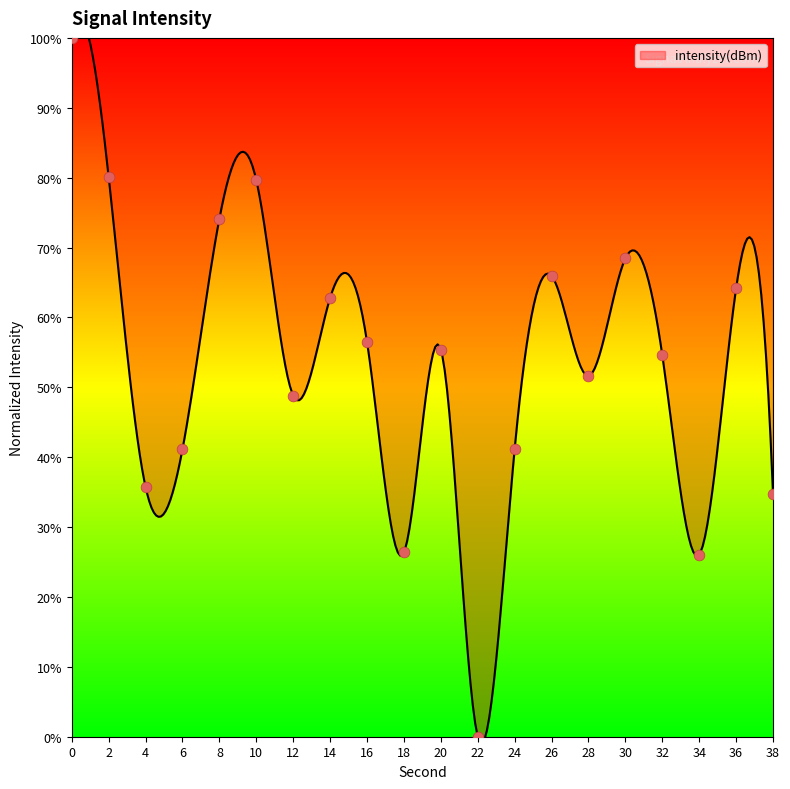

What is the ratio of the value at 8 to the value at 38?

2.1